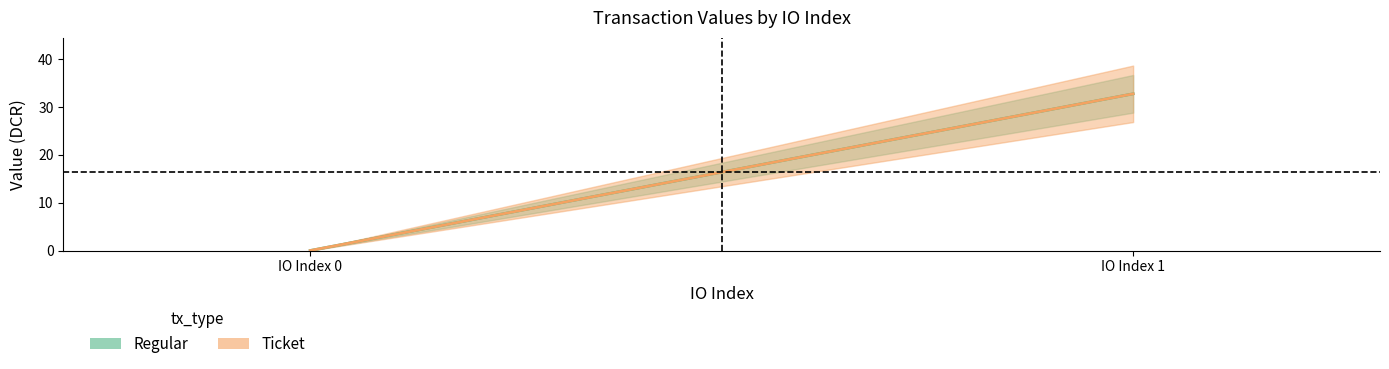

At which category is the sum across all series the highest?

1